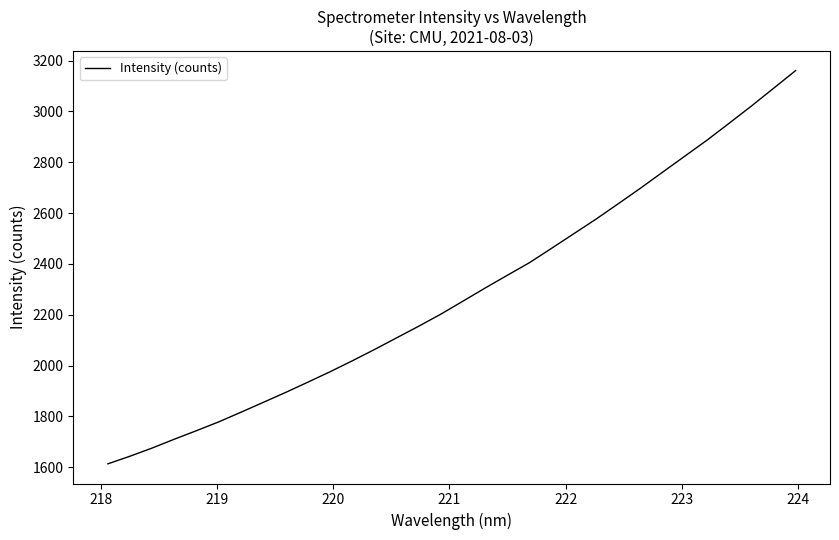

What is the minimum value shown in the chart?

1613.3